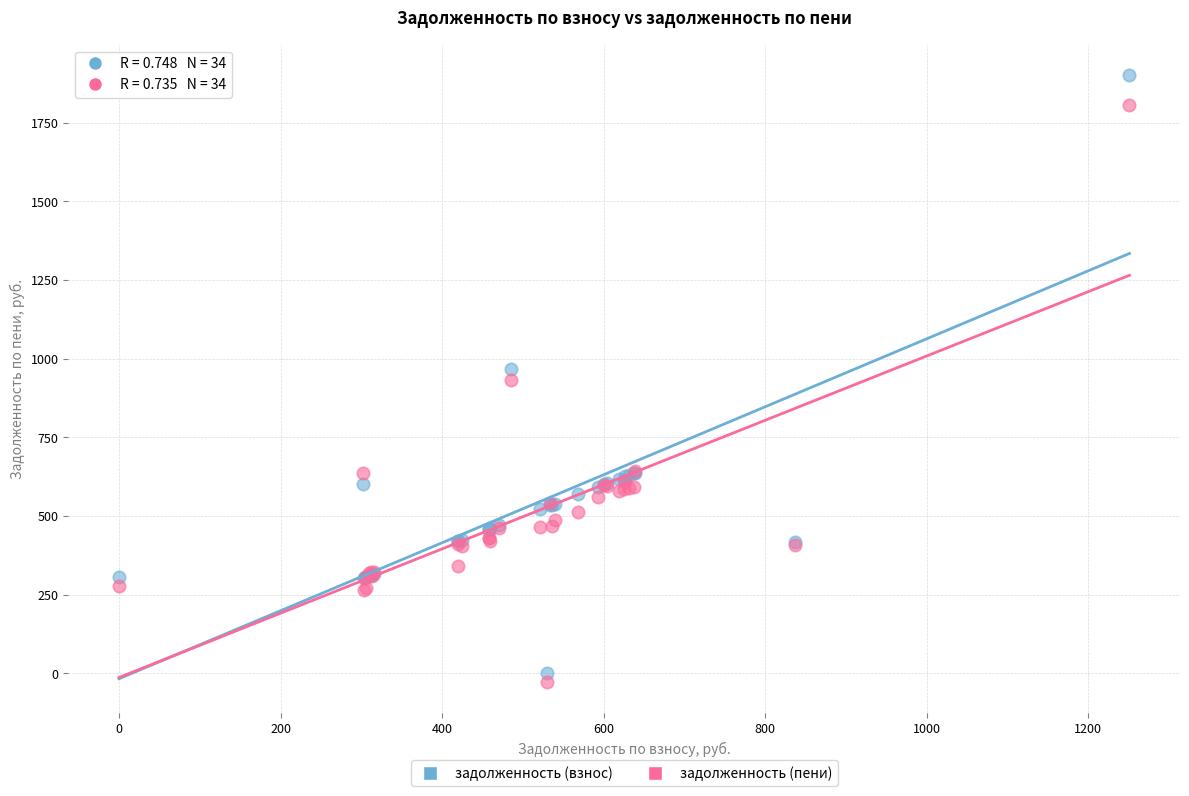

Which series has the largest Y range (max minus min)?

задолженность (взнос)